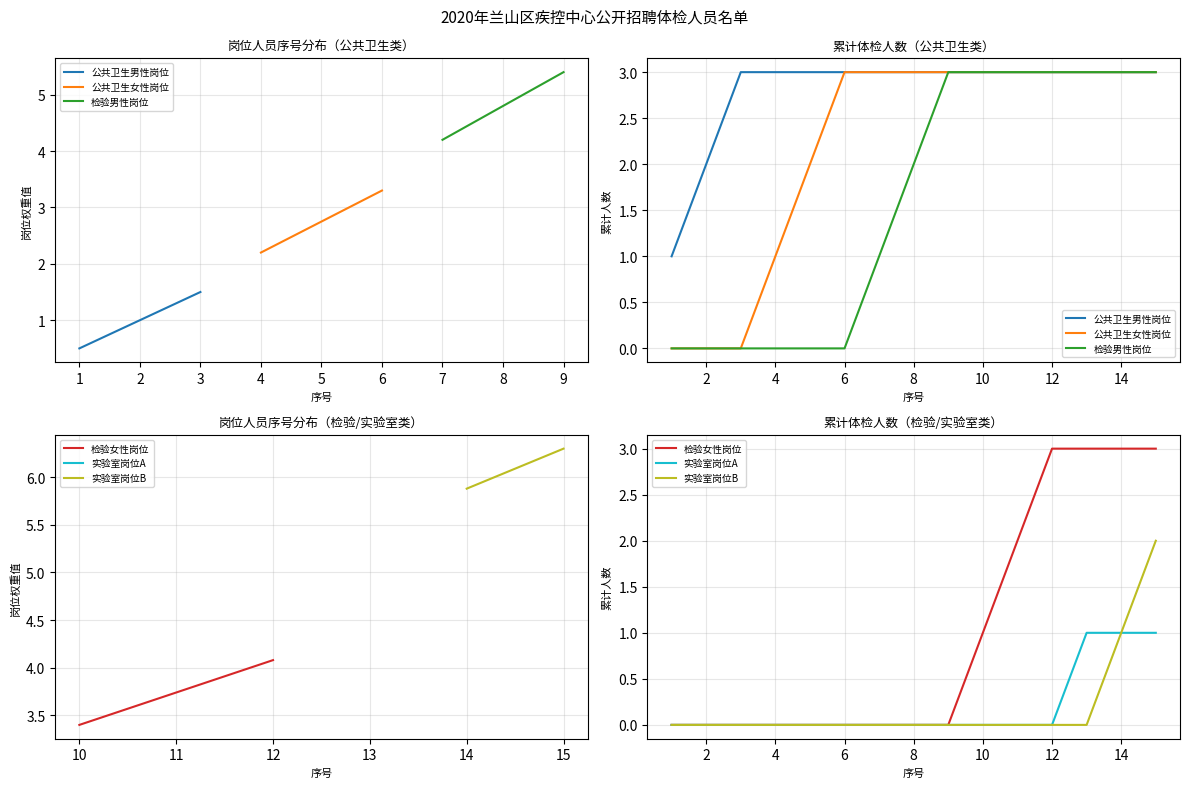

Count the 检验女性岗位 values in the range 0 to 3.

15